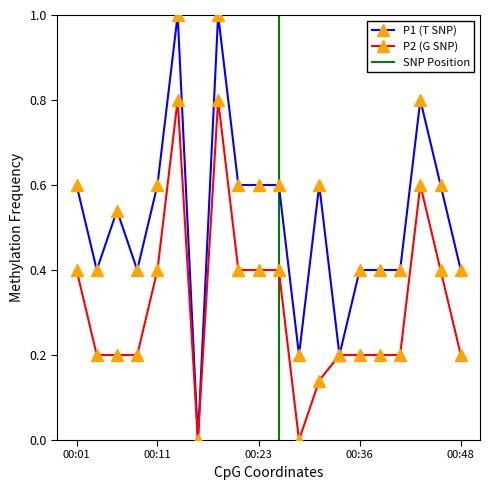

Read the P1 value at 00:46.

0.6